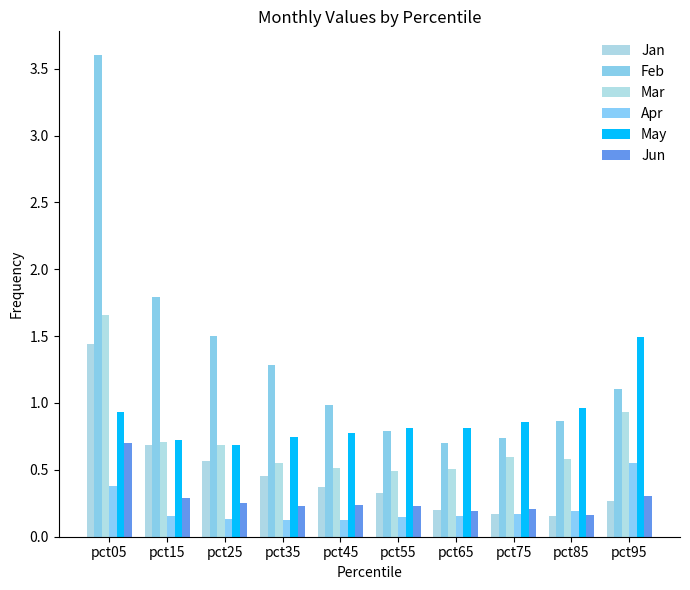

At how many categories does at least one series exceed 1?

5